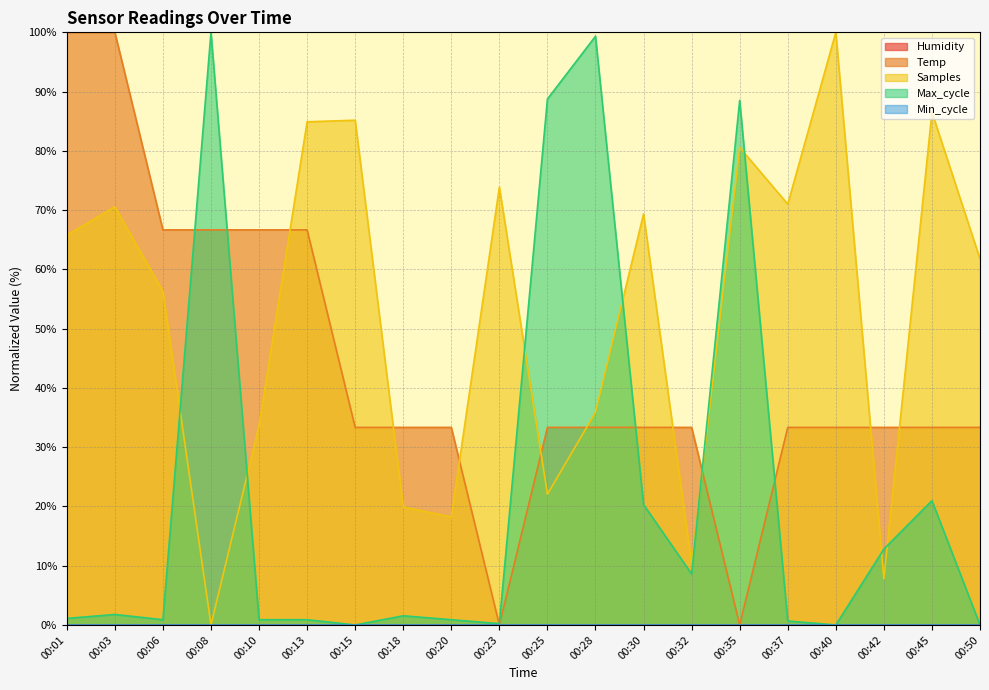

What is the difference between the second highest and minimum values in the Temp series?

100.0